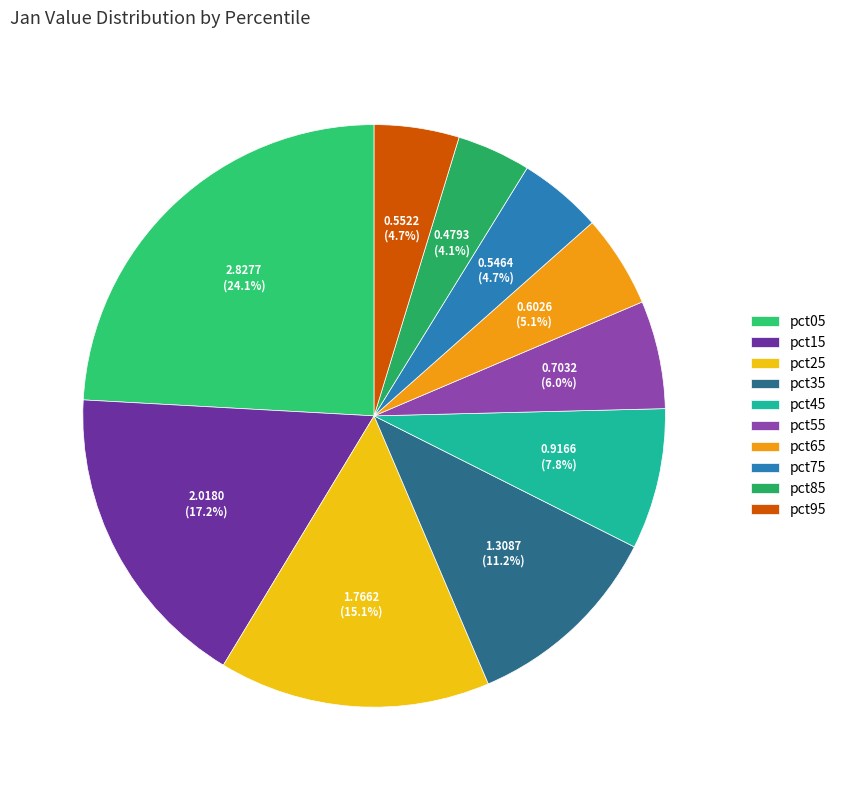

Which slice is the smallest?

pct85